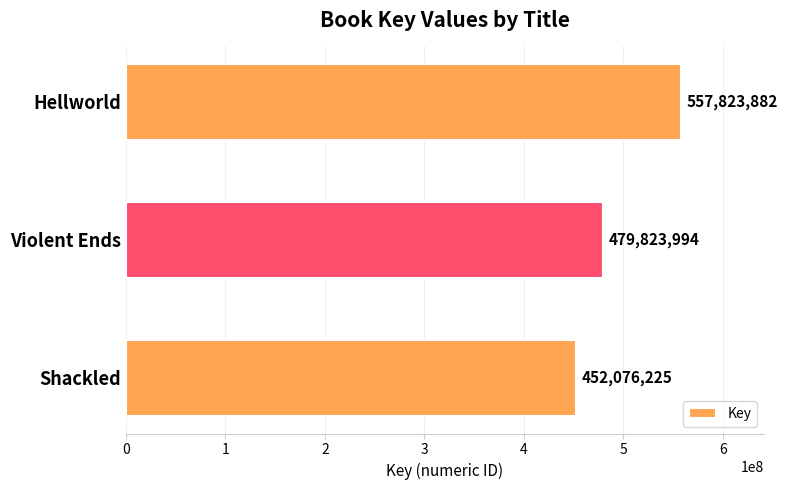

List the labels in order of value, largest first.

Hellworld, Violent Ends, Shackled